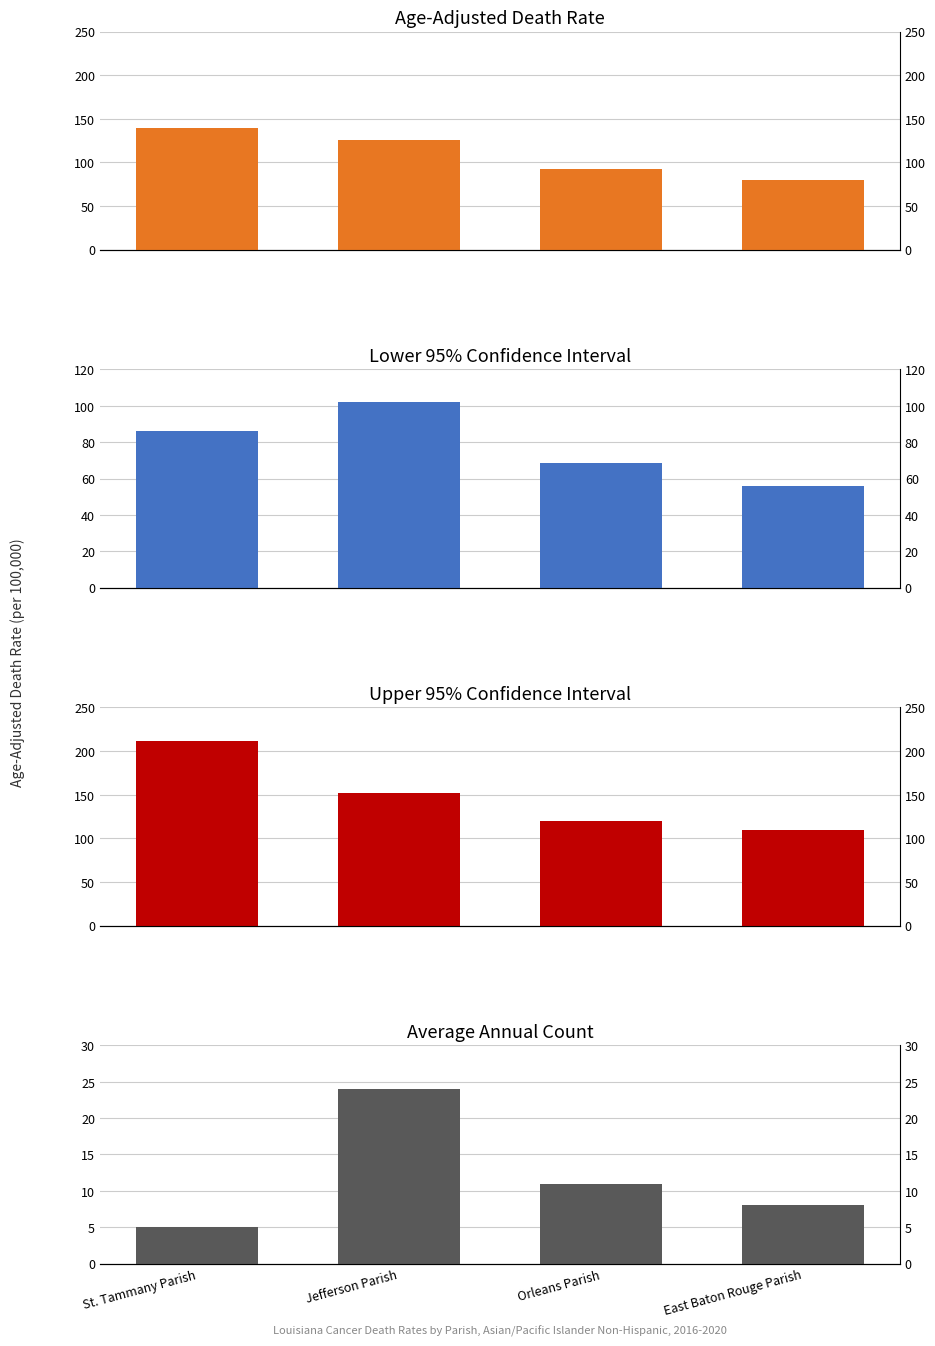

What is the value of the Average Annual Count bar at the 4th from the left?

8.0